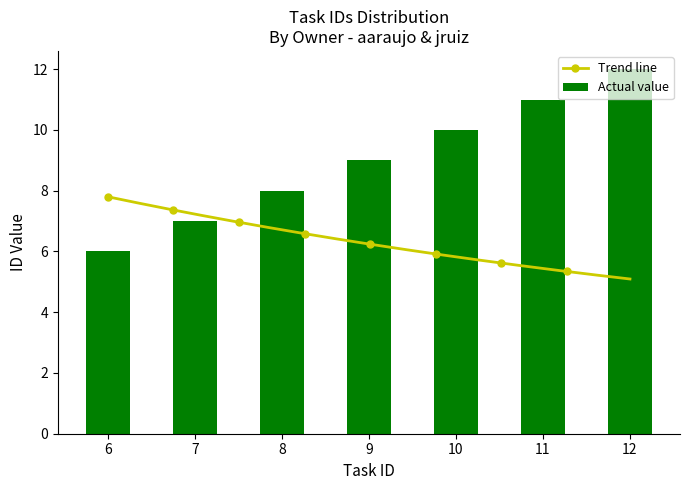

The value of Actual value at 12 is 21. True or false?

False